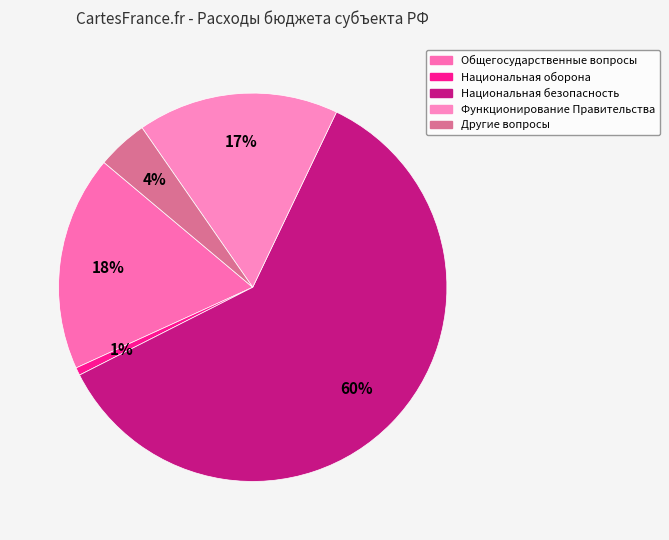

What percentage is the Общегосударственные вопросы slice, to the nearest percent?

18%